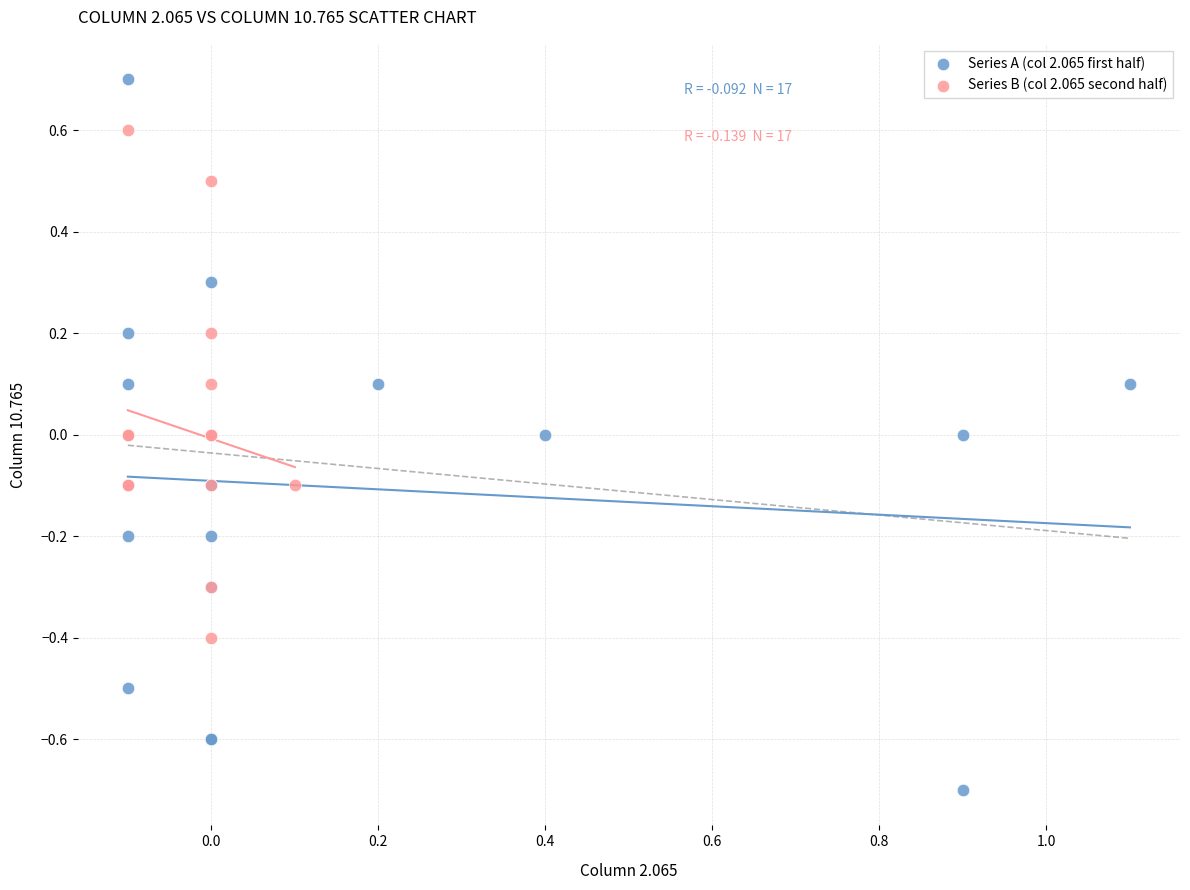

Which series reaches the minimum Y coordinate?

Series A (col 2.065 first half)